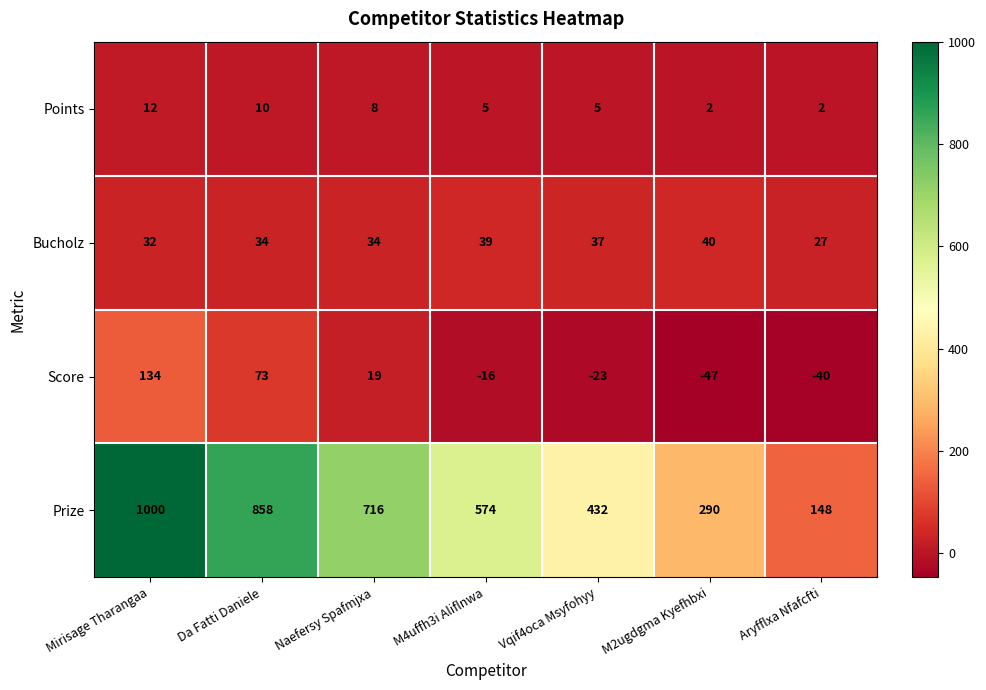

Between M4uffh3i Aliflnwa and M2ugdgma Kyefhbxi, which series saw the biggest shift?

Prize